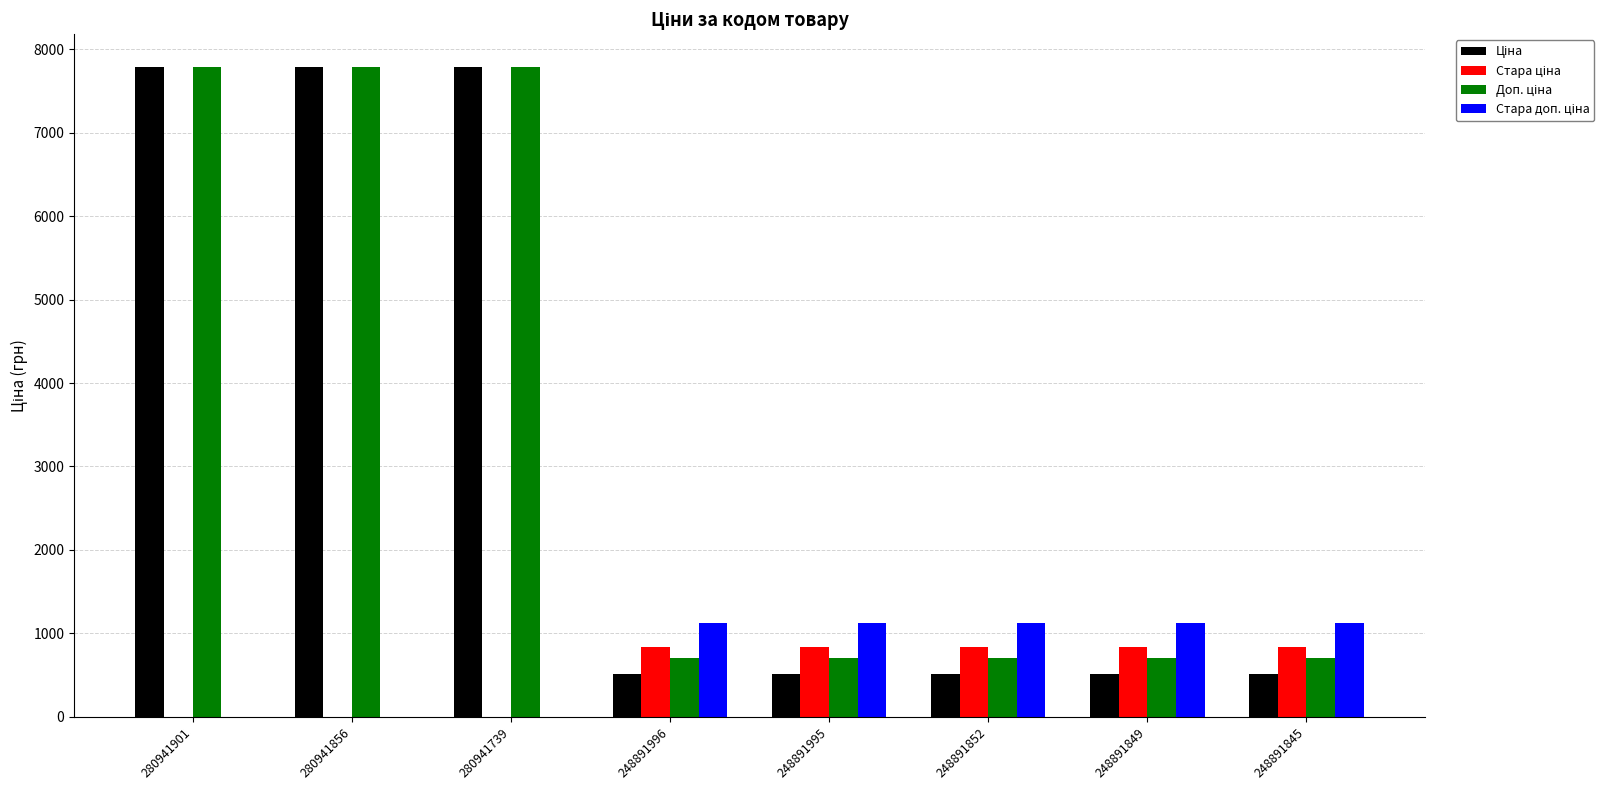

What is the total value across all series at 248891996?

3175.2